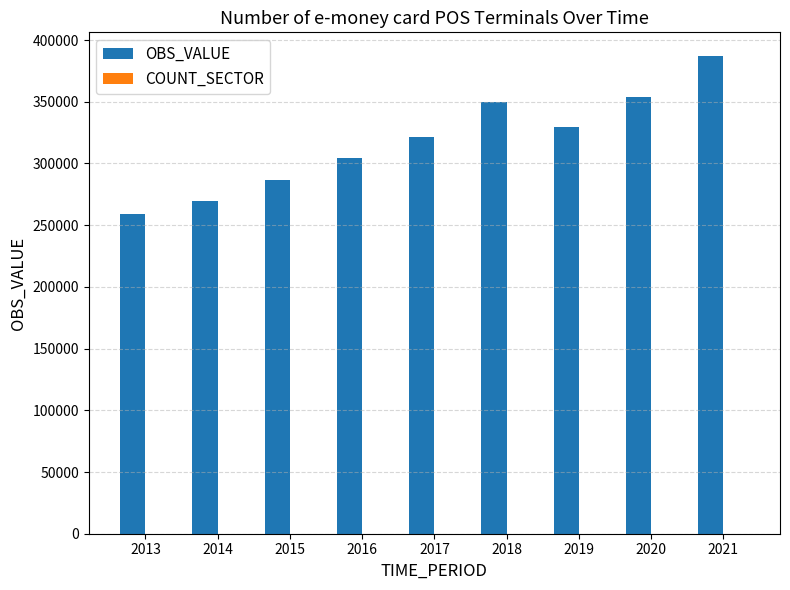

Which series changed the most between 2015 and 2021?

OBS_VALUE